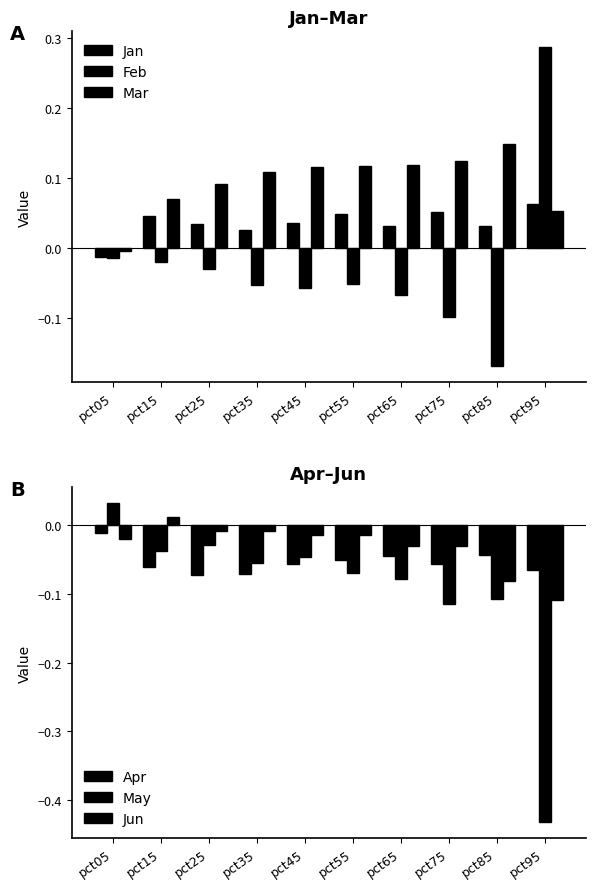

Rank the series at pct45 from lowest to highest value.

Feb, Apr, May, Jun, Jan, Mar